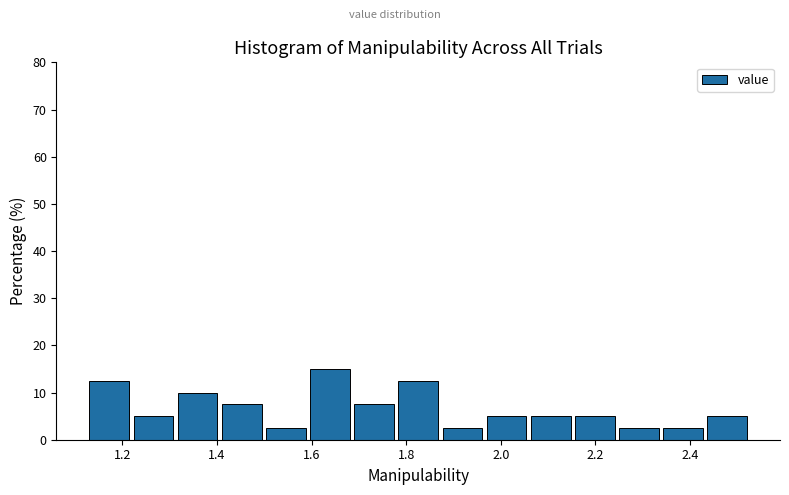

Over which range of the x-axis is the bar tallest?

1.60 to 1.70